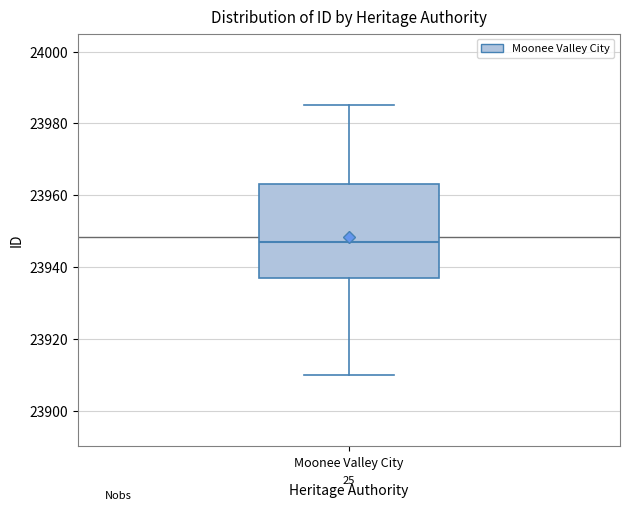

Where is the upper edge of the box for Moonee Valley City on the y-axis? The values are not printed on the chart, so give them approximately, as read against the axis.

23964